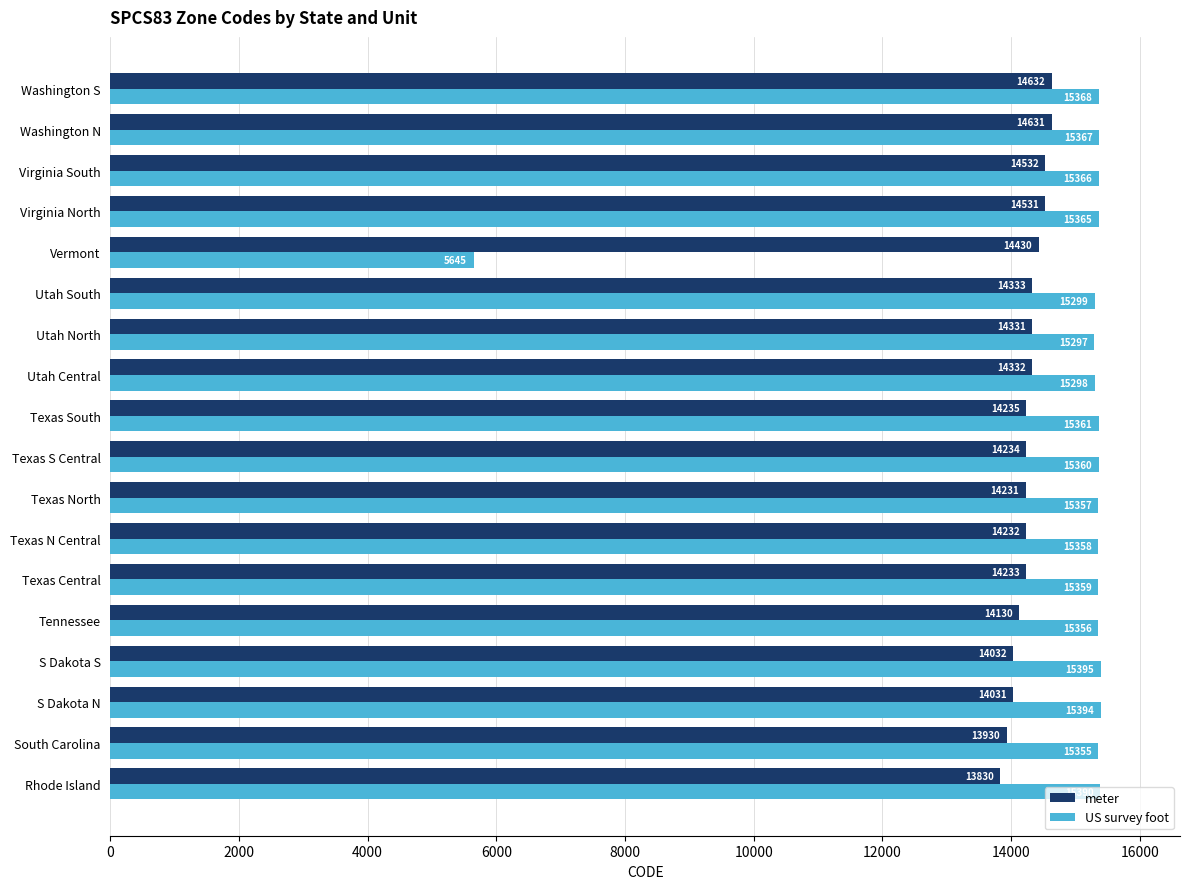

What is the lowest value of the meter series?

13830